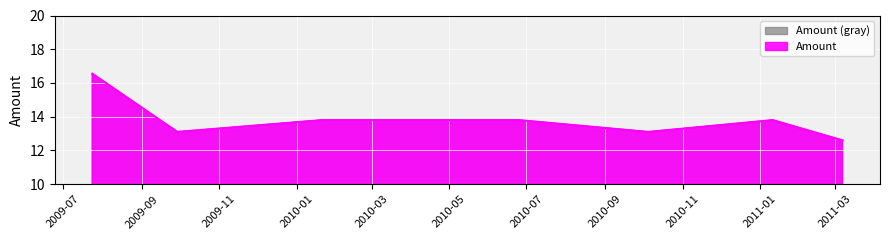

Is it true that the value at 2010-04-06 is 6.5?

False